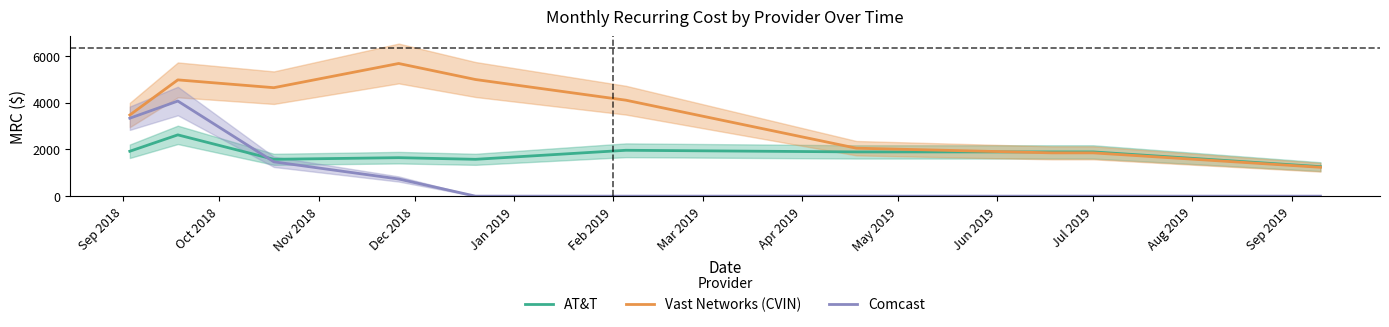

True or false: Comcast and Vast Networks (CVIN) intersect in this chart.

False